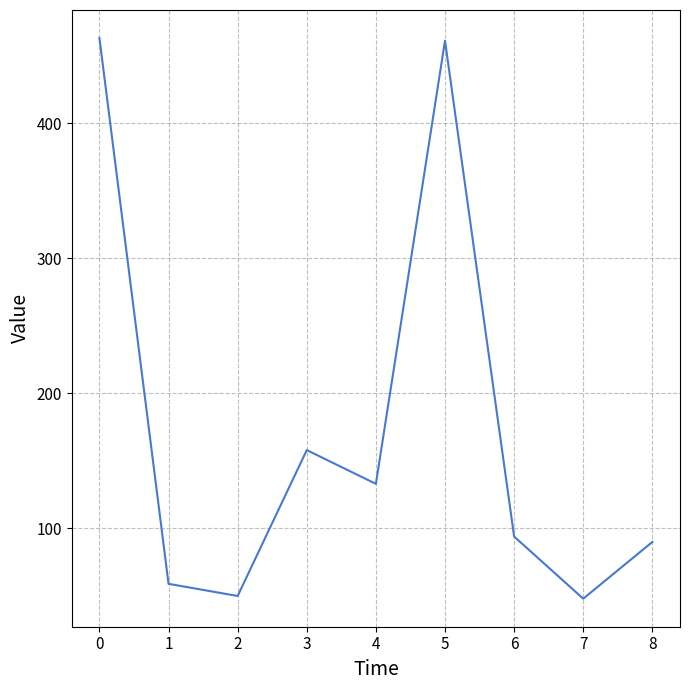

Is this an area chart (filled region under the line)?

No